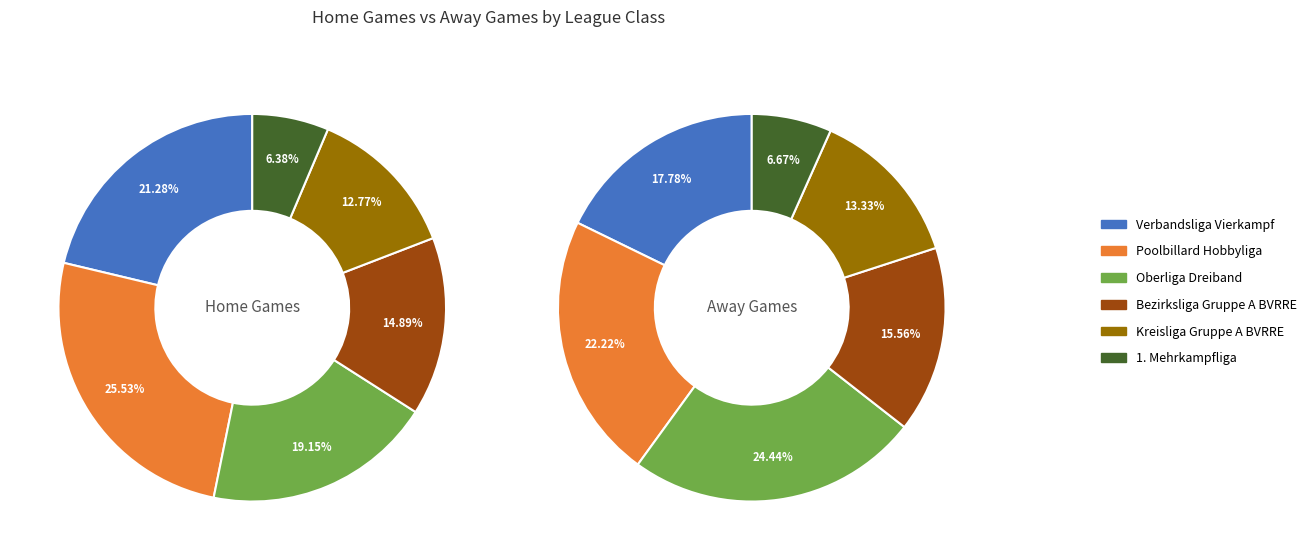

Combined, what portion of the pie is Bezirksliga Gruppe A BVRRE and Oberliga Dreiband?

37.0%